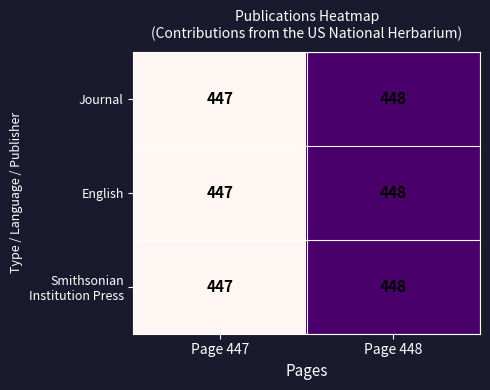

Rank the categories by Journal value from highest to lowest.

Page 448, Page 447